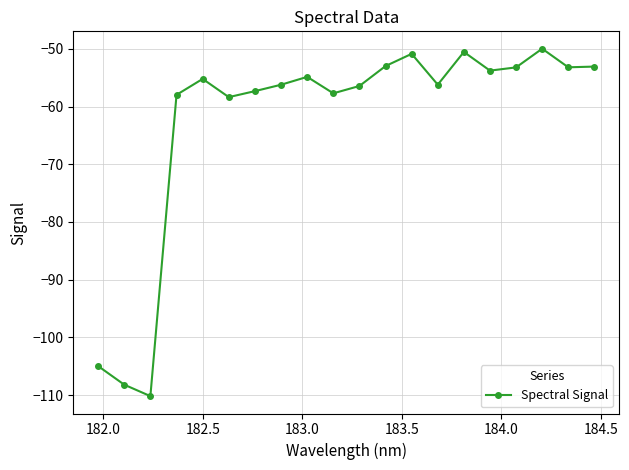

How many series are shown in this chart?

1